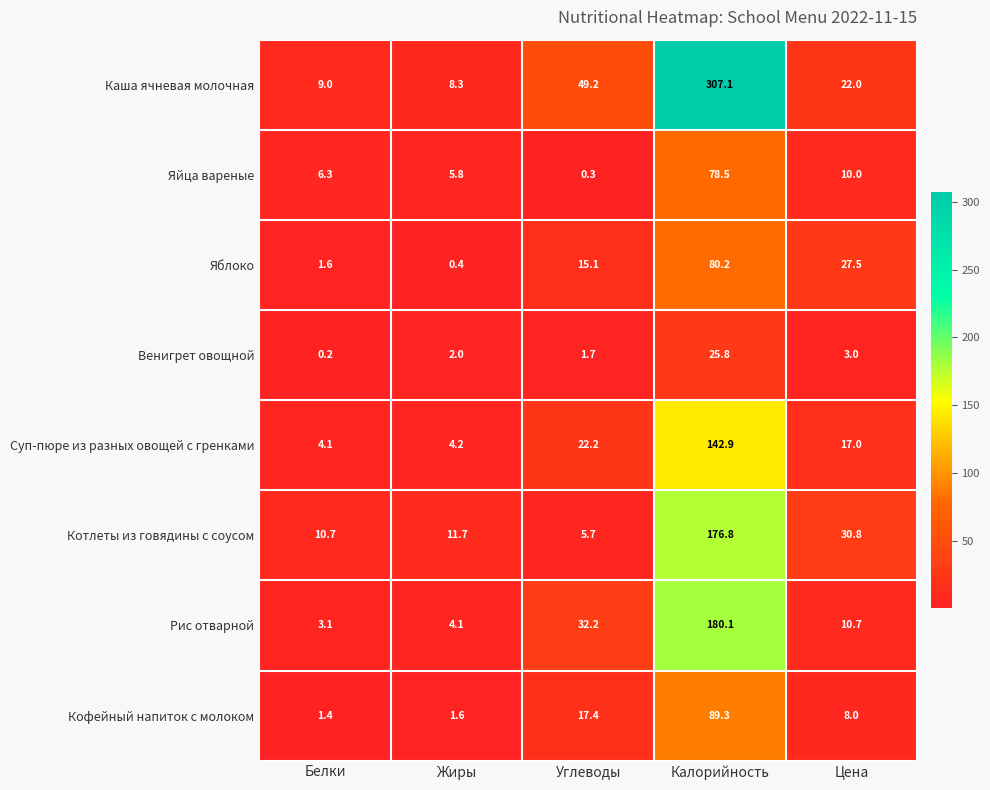

How many categories are shown in the chart?

5